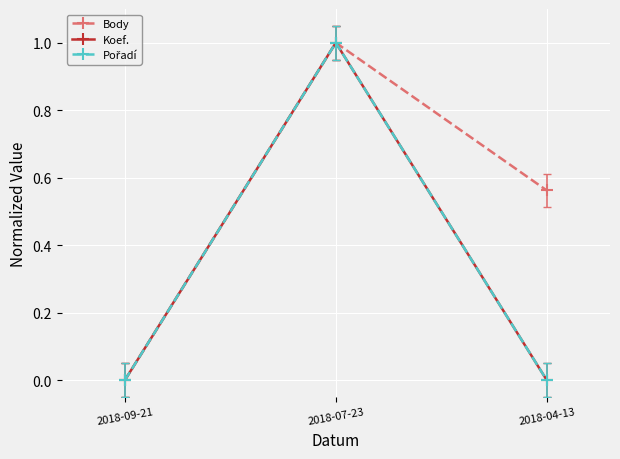

Is it true that Body equals 0.6 at 2018-04-13?

True